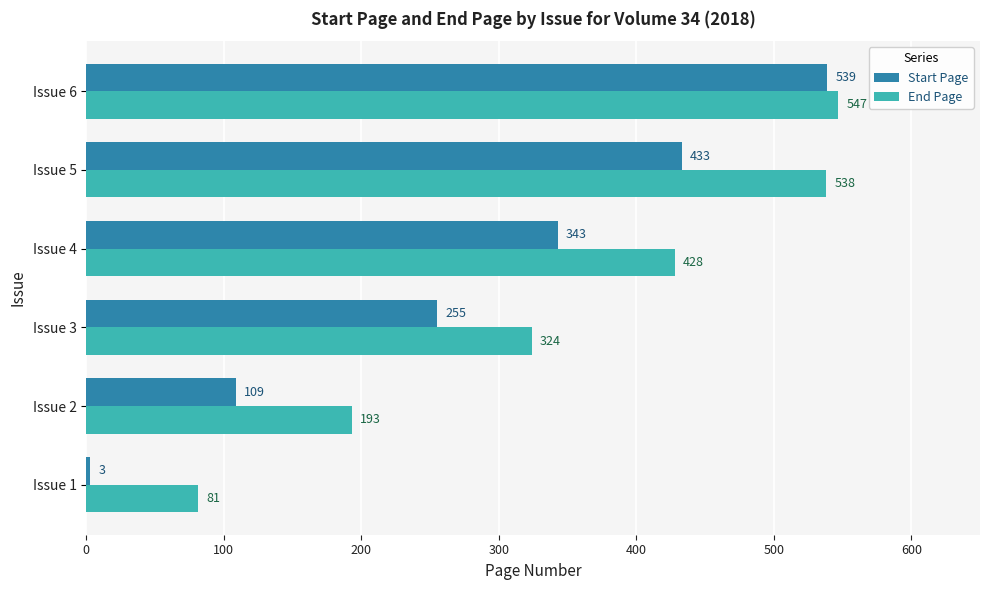

How many distinct data groups are displayed?

2